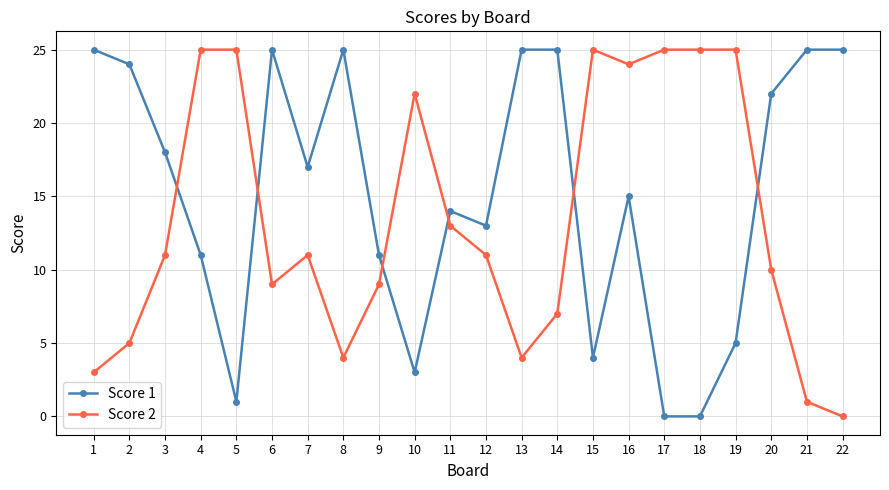

Is the value of Score 1 at 1 greater than the value of Score 2 at 9?

Yes